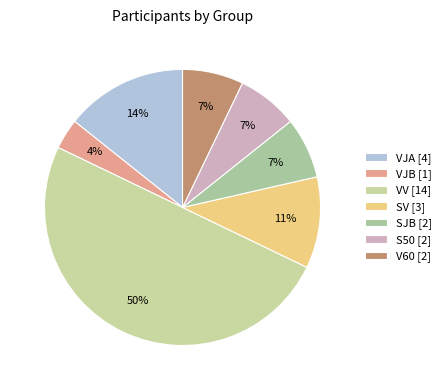

Which category has the smallest portion of the pie?

VJB